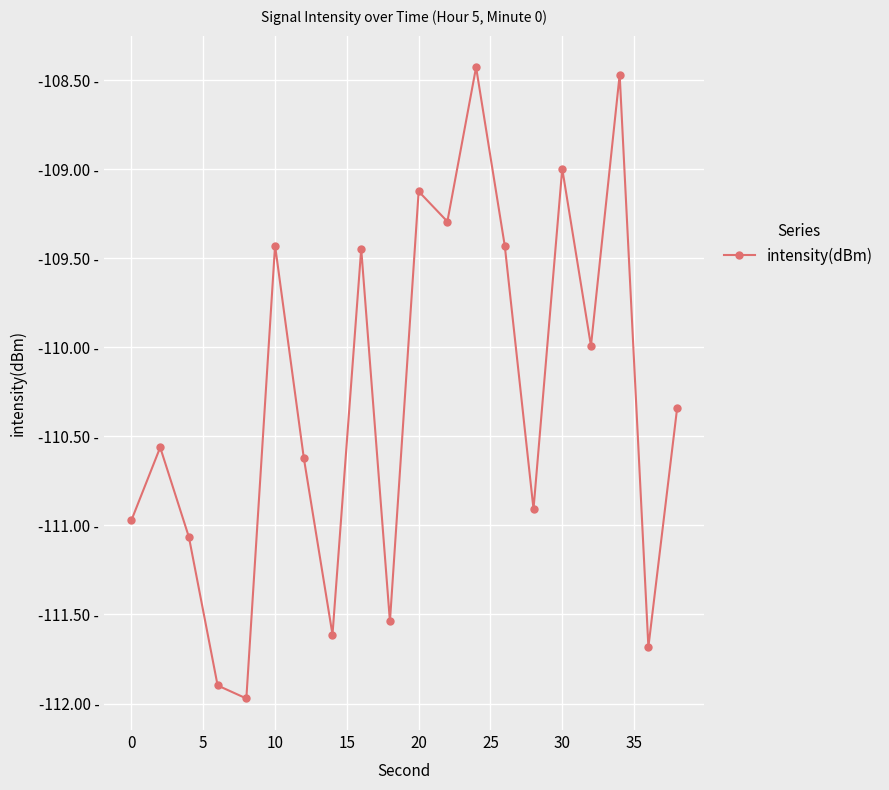

How many points are higher than both their immediate neighbors (excluding endpoints)?

7